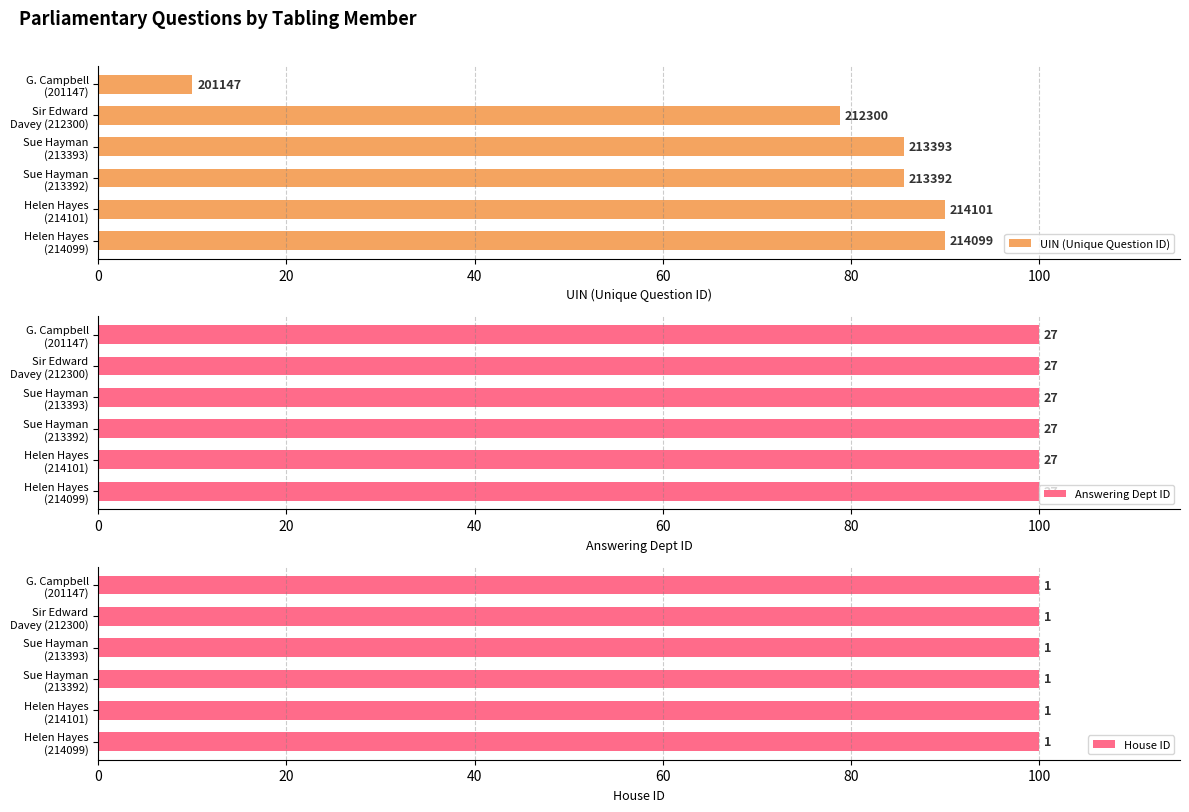

How many distinct data groups are displayed?

3